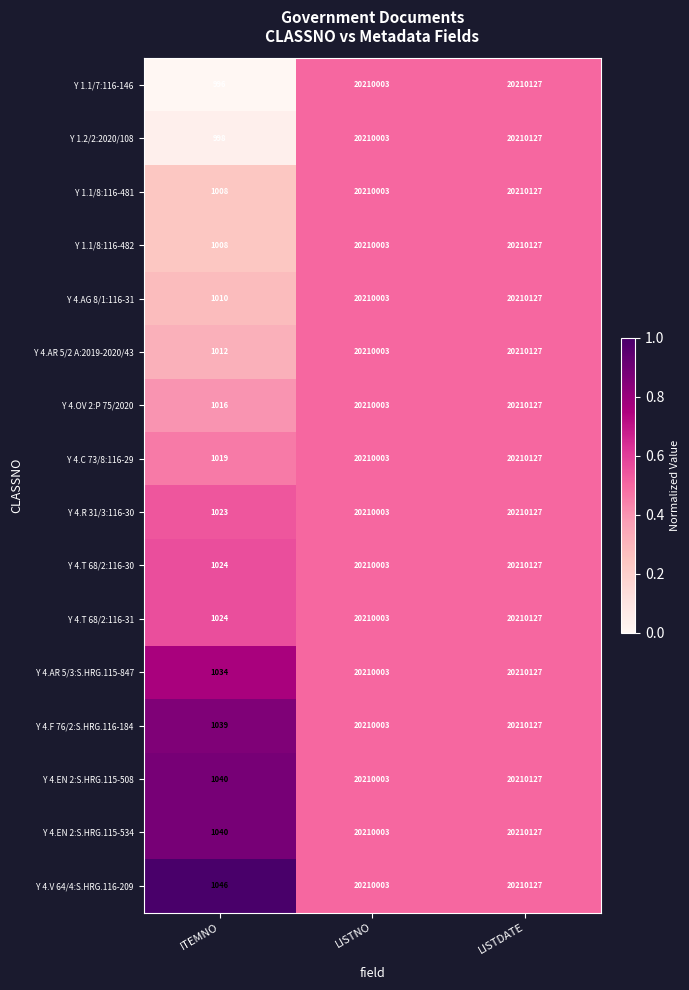

What is the minimum value for Y 1.1/8:116-482?

1008